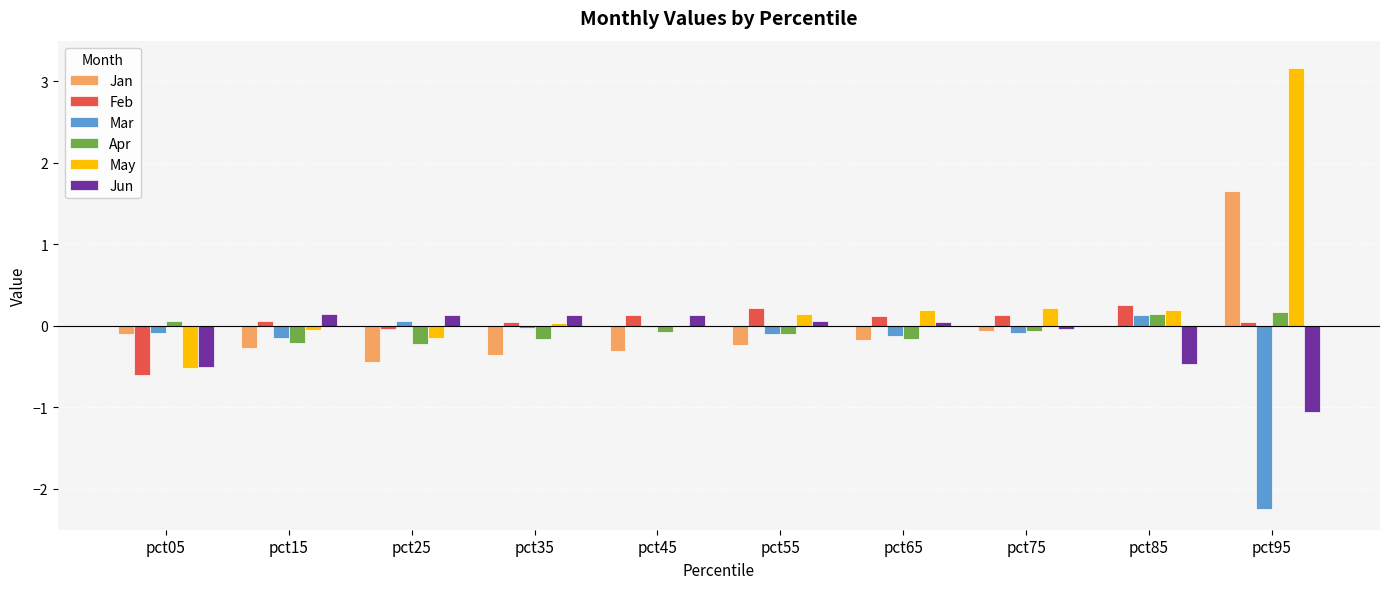

At which category is the sum across all series the highest?

pct95